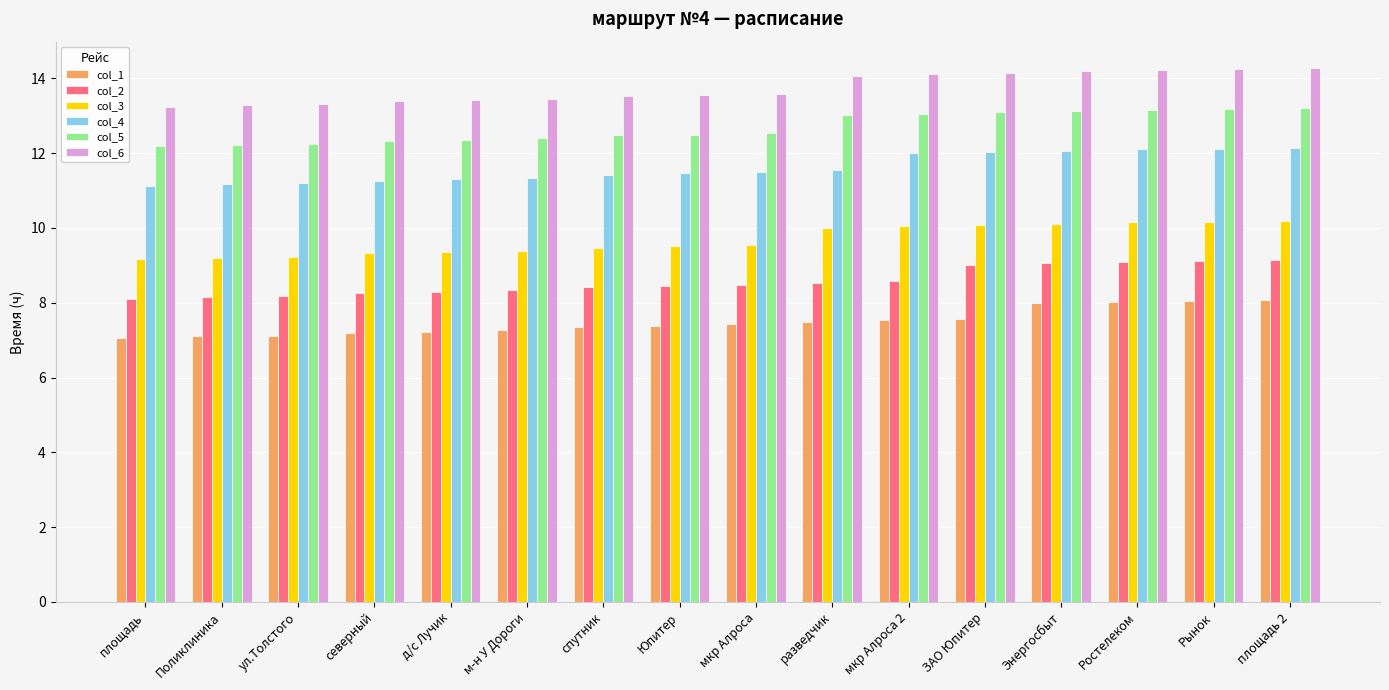

What is the value of the col_5 bar at the 2nd from the left?

12.2